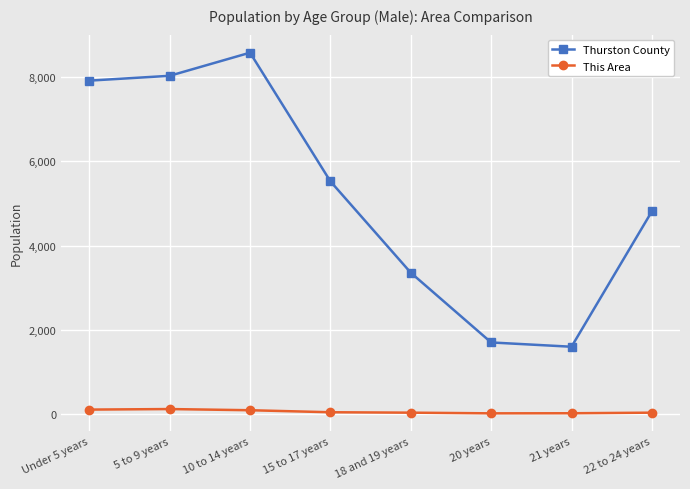

What is the label of the 2nd point from the left?

5 to 9 years